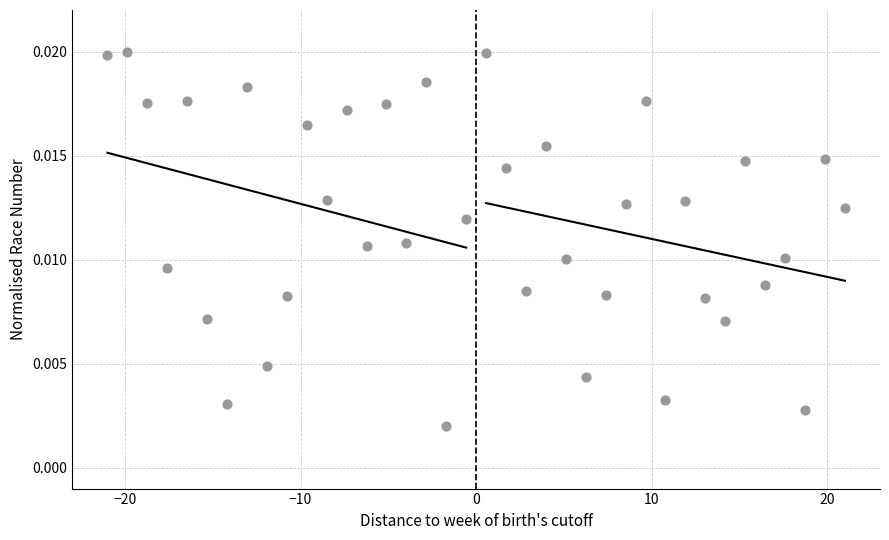

What is the range of X values (max minus min)?

42.0